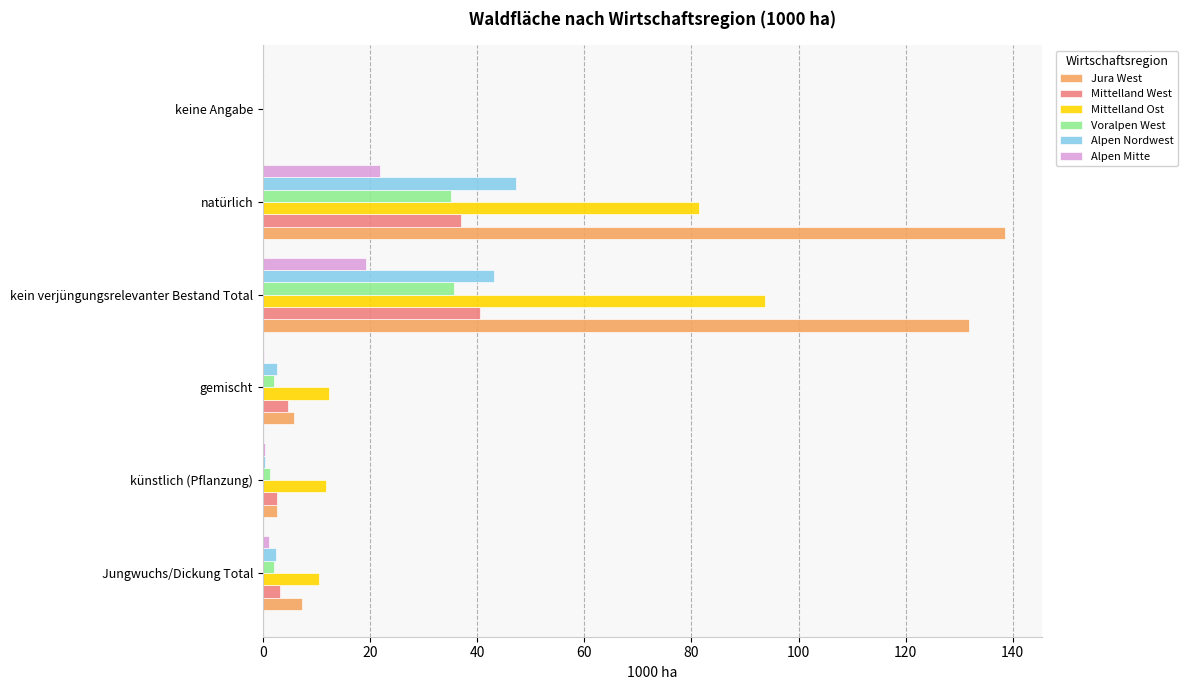

How many distinct data groups are displayed?

6